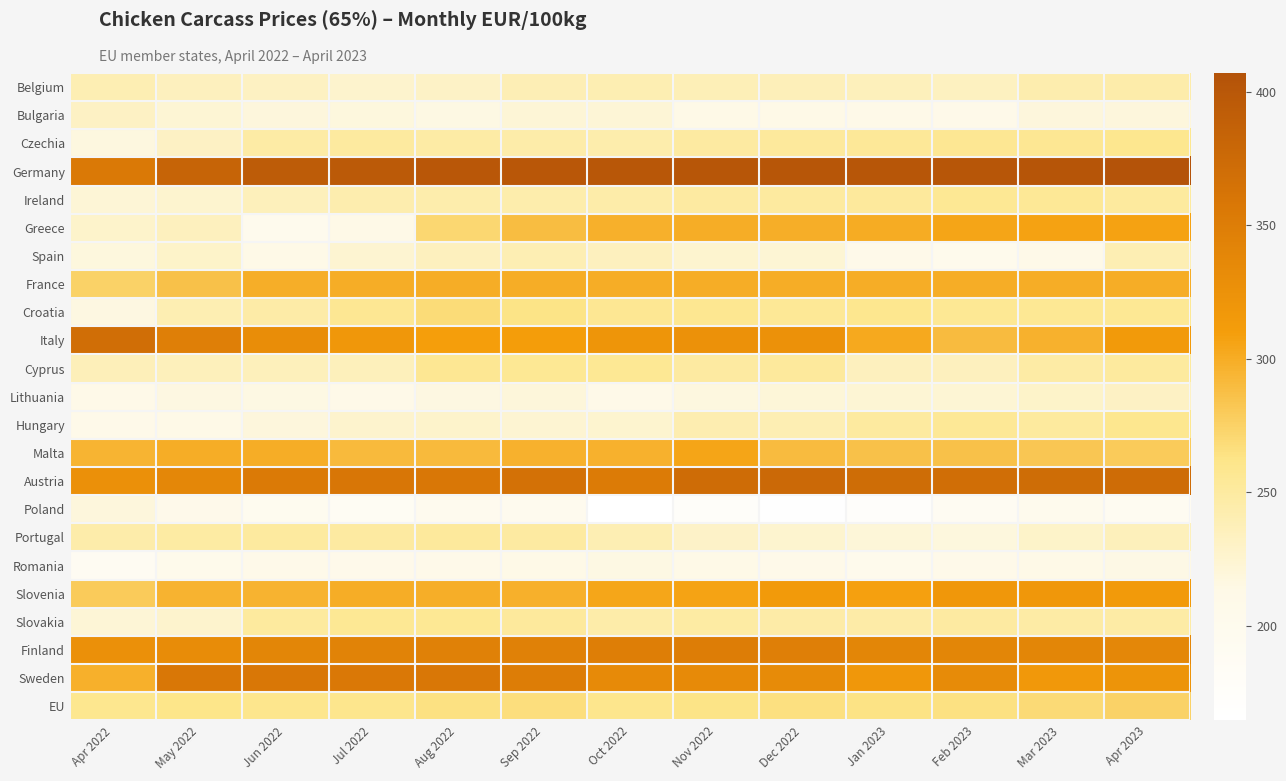

Which series has the widest spread of values?

Greece